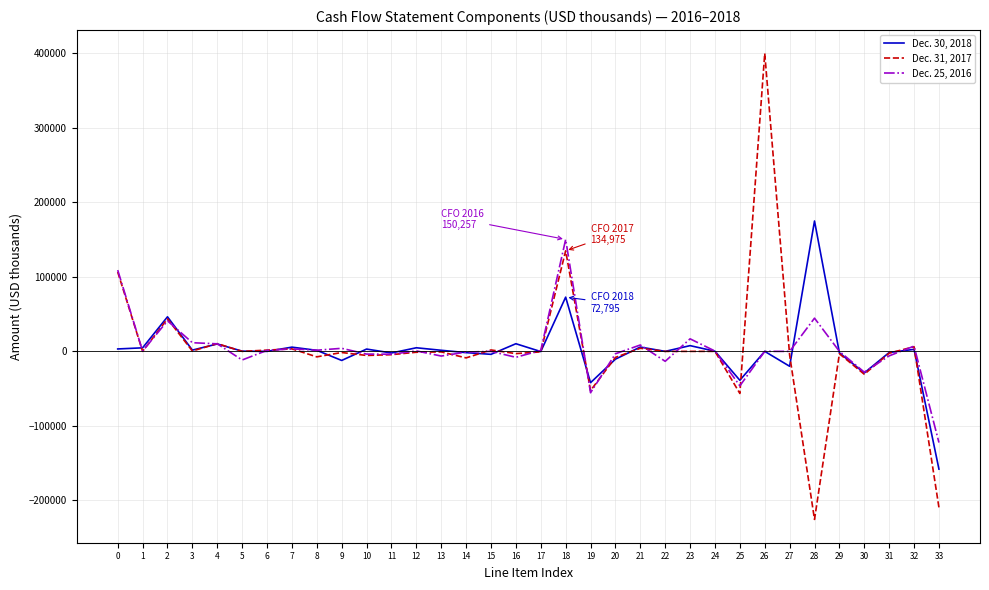

What is the sum of all Dec. 30, 2018 values?

35223